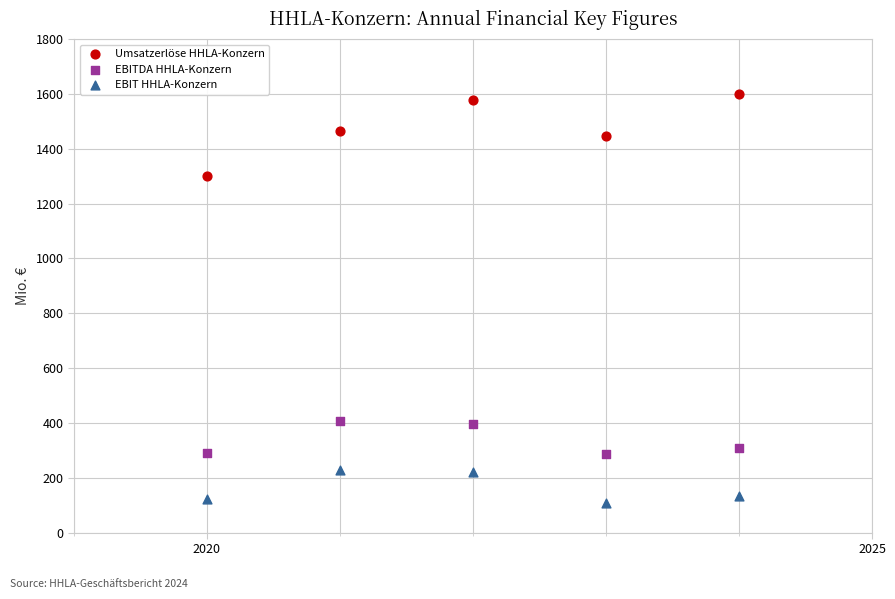

Which series contains the highest Y value?

Umsatzerlöse HHLA-Konzern